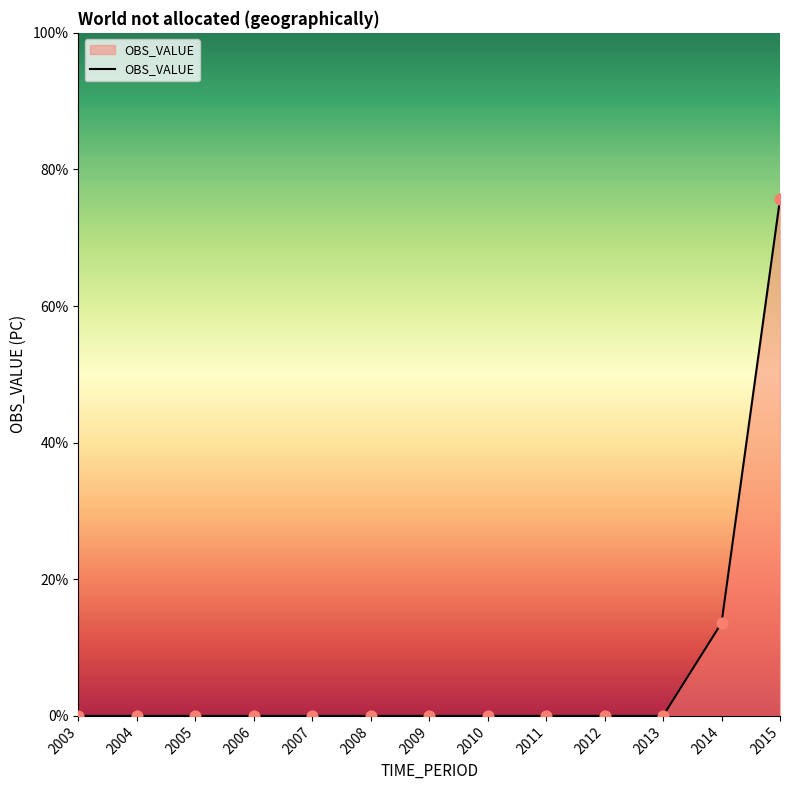

What is the change in value from 2013 to 2014?

+13.6